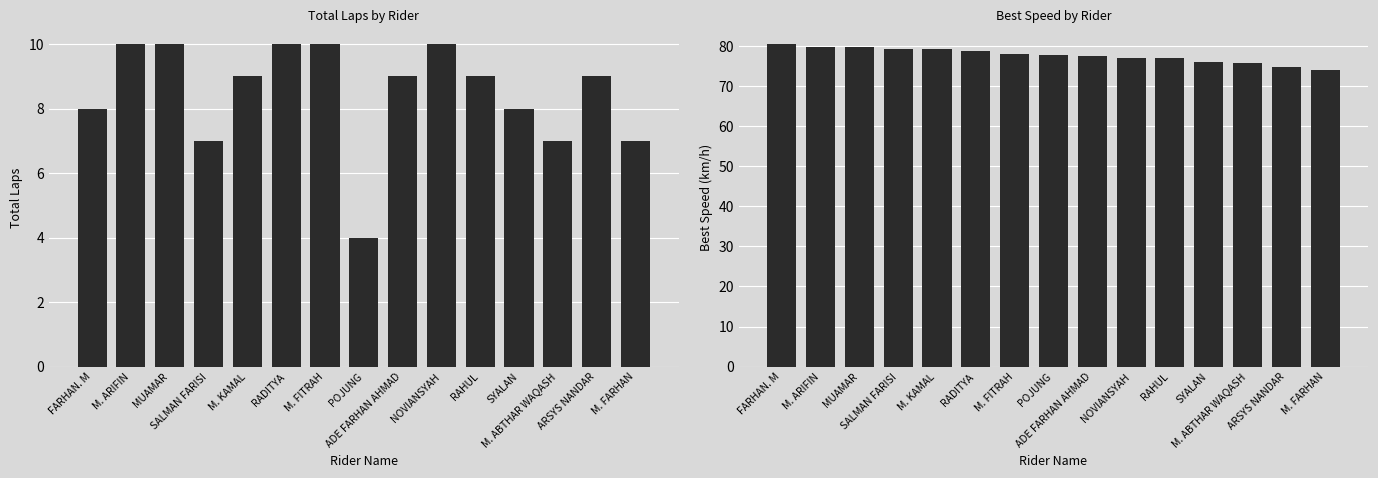

What is the maximum value shown in the chart?

80.5